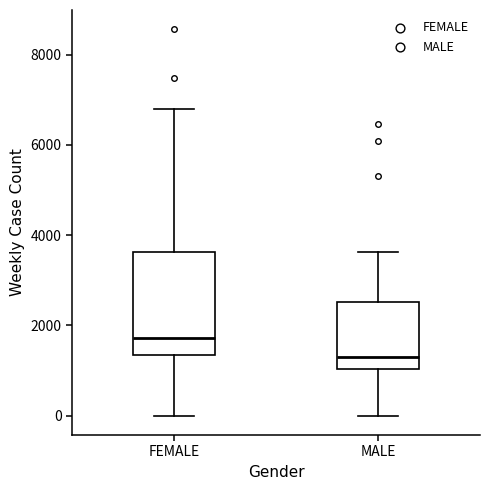

Which box has the lowest median line?

MALE